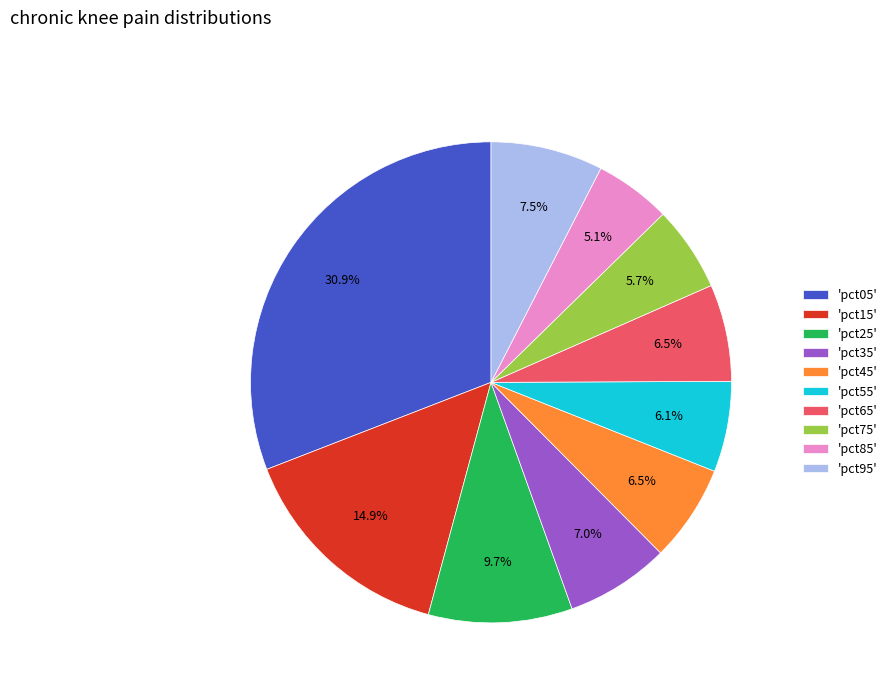

Count the number of slices in the pie.

10